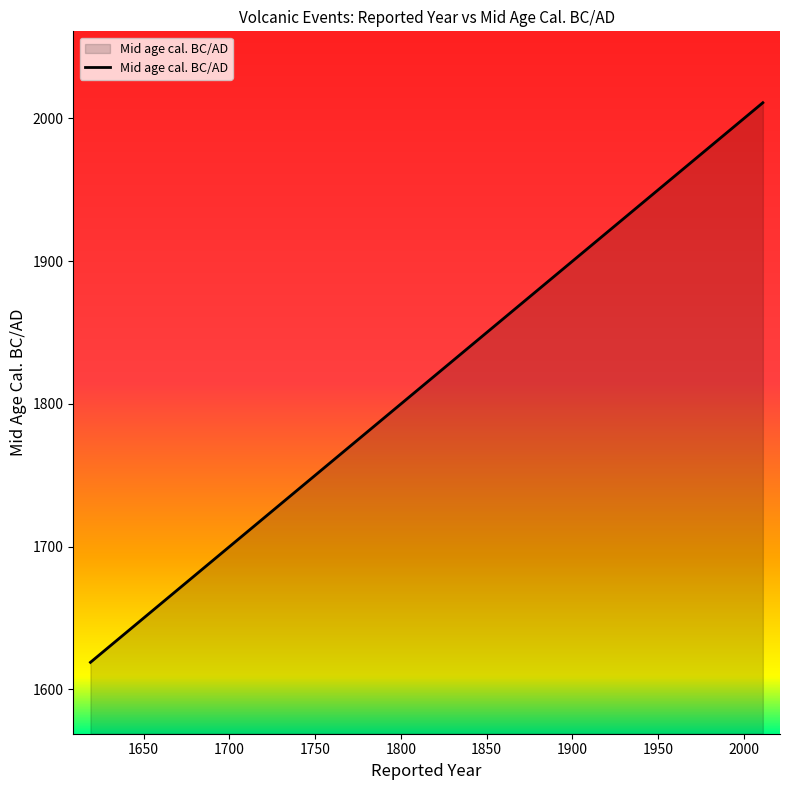

What is the difference between the maximum and minimum values?

392